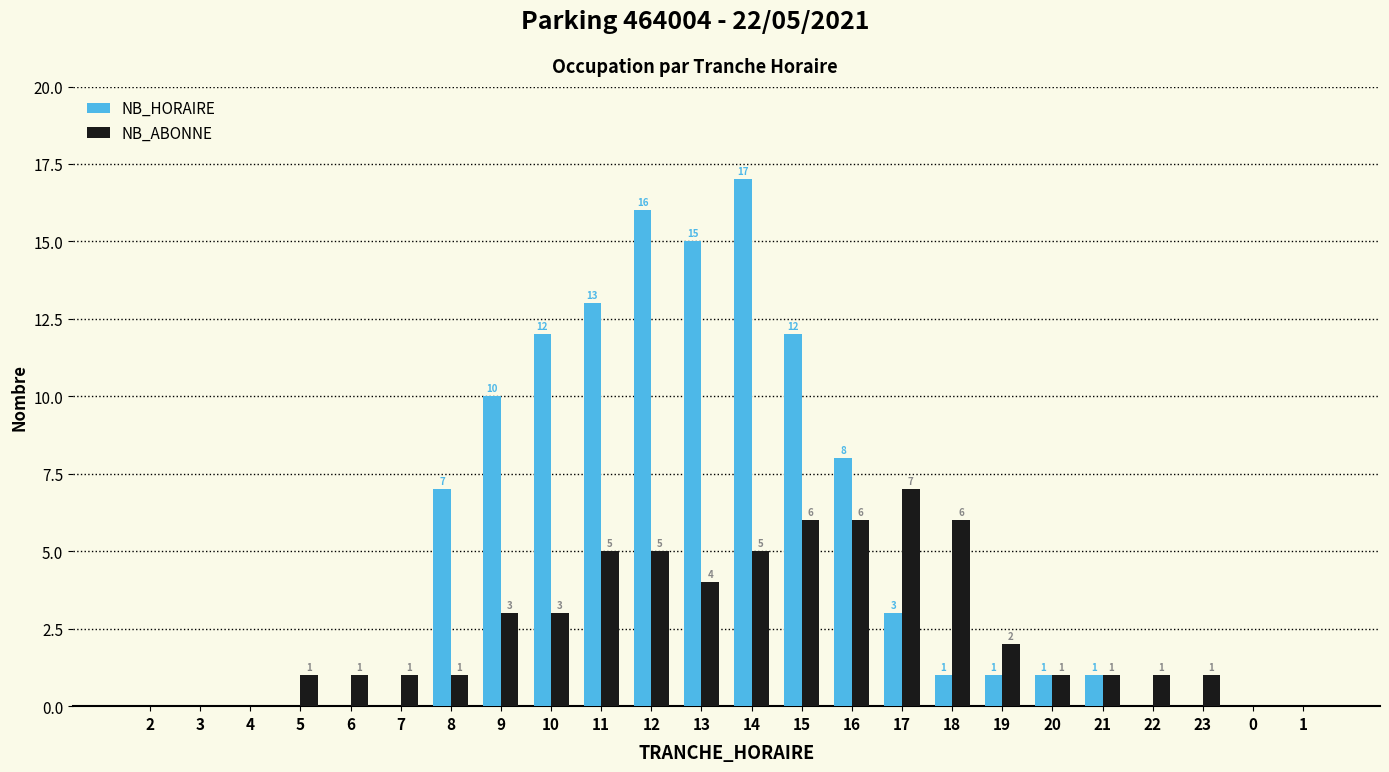

Reading left to right, list all the values displayed in this chart.

NB_HORAIRE: 2=0	3=0	4=0	5=0	6=0	7=0	8=7	9=10	10=12	11=13	12=16	13=15	14=17	15=12	16=8	17=3	18=1	19=1	20=1	21=1	22=0	23=0	0=0	1=0
NB_ABONNE: 2=0	3=0	4=0	5=1	6=1	7=1	8=1	9=3	10=3	11=5	12=5	13=4	14=5	15=6	16=6	17=7	18=6	19=2	20=1	21=1	22=1	23=1	0=0	1=0